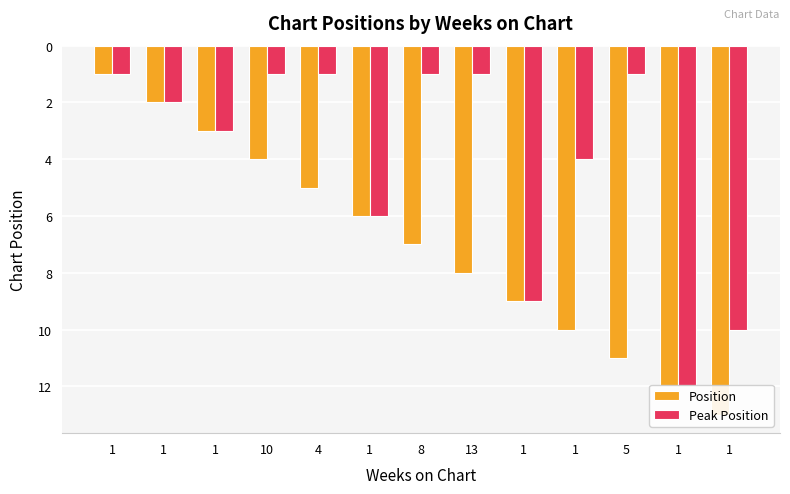

How many values in the Position series are below 7?

6